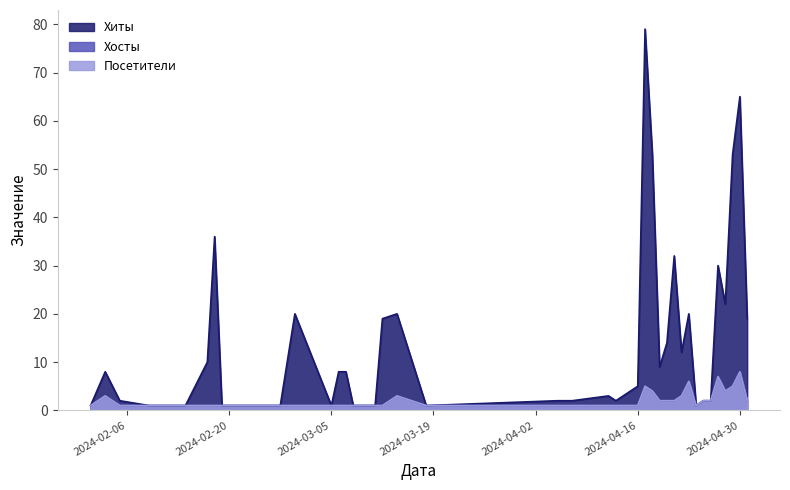

What are all the series names shown in the legend?

Хиты, Хосты, Посетители